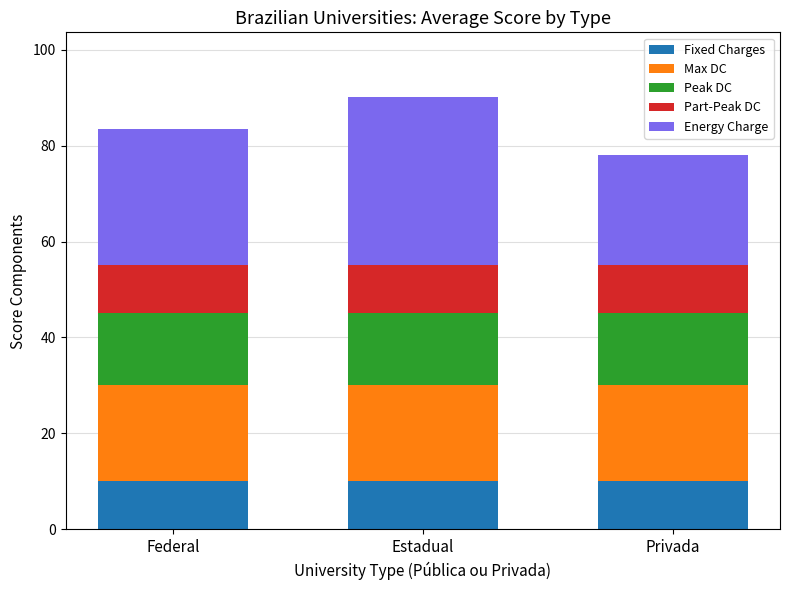

How many bars are there in total?

3